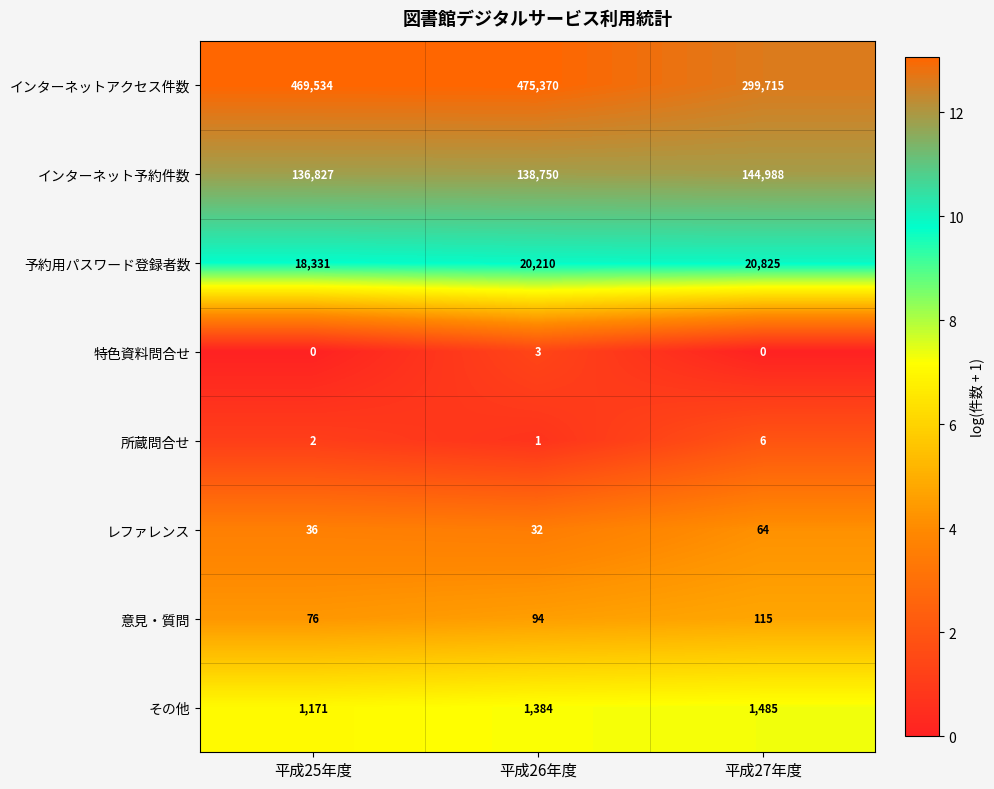

Which category has the lowest value in the 予約用パスワード登録者数 series?

平成25年度